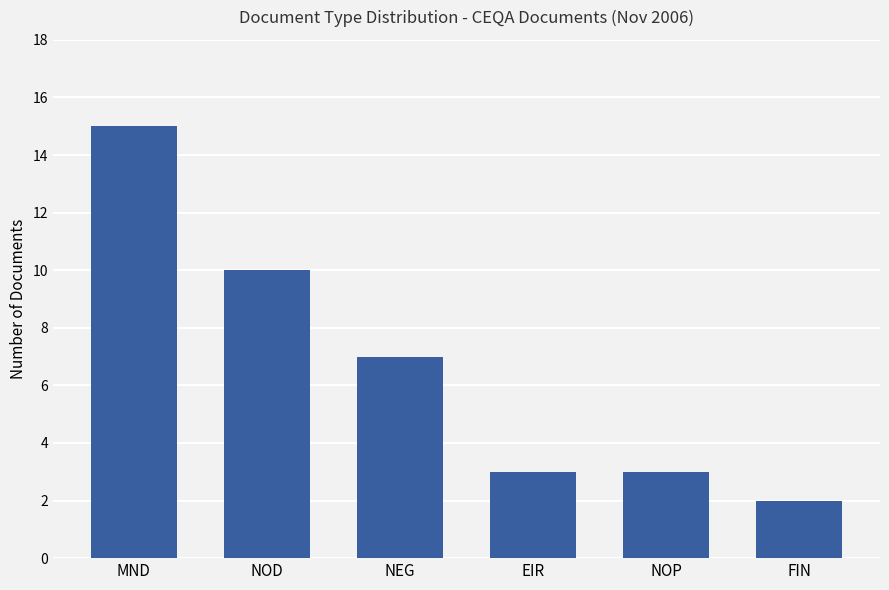

Reading left to right, transcribe all the data shown in this chart.

15	10	7	3	3	2